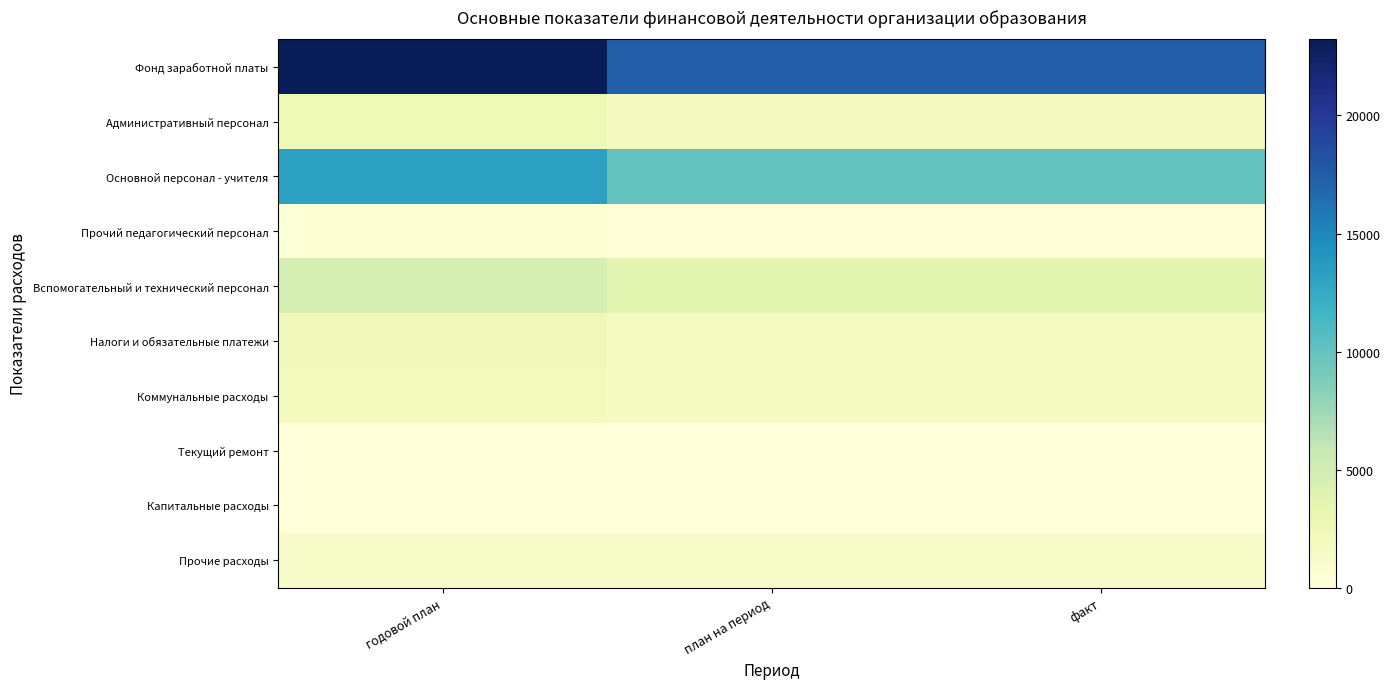

Which series has the largest range (max minus min)?

Фонд заработной платы